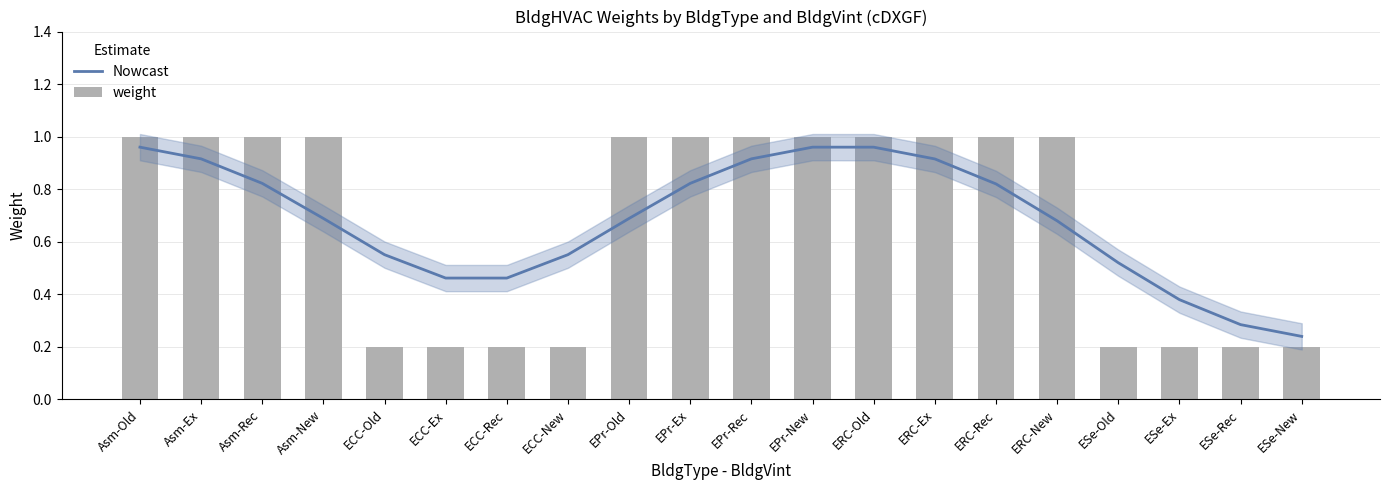

True or false: Nowcast has a value of 0.8 at ERC-Rec.

True